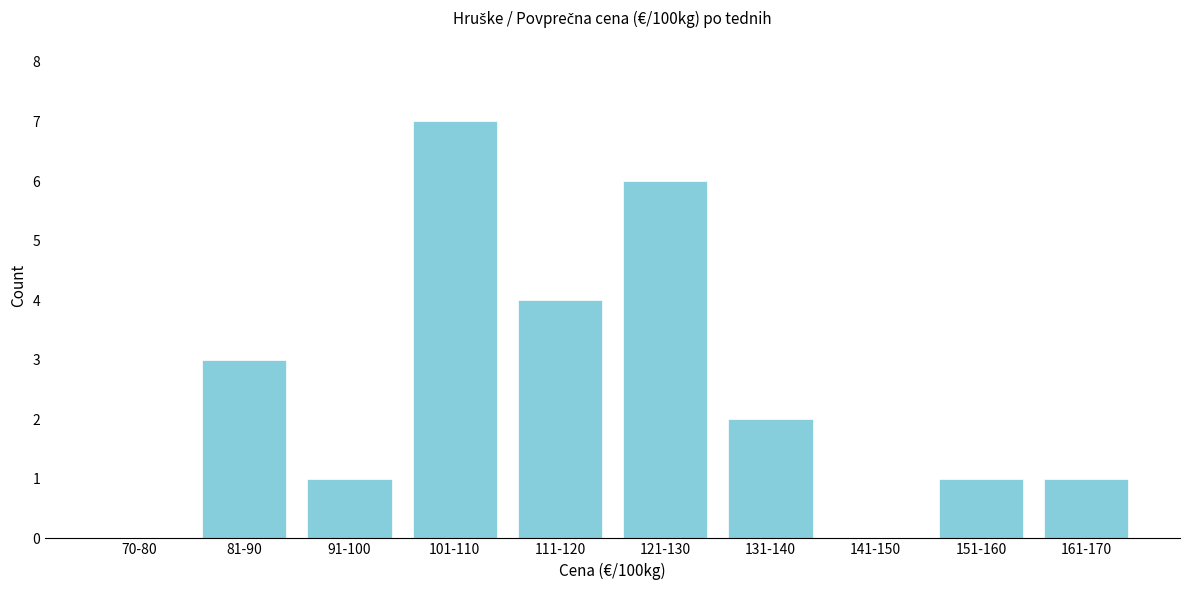

Reading right to left, what are all the values shown in this chart?

161-170=1	151-160=1	141-150=0	131-140=2	121-130=6	111-120=4	101-110=7	91-100=1	81-90=3	70-80=0